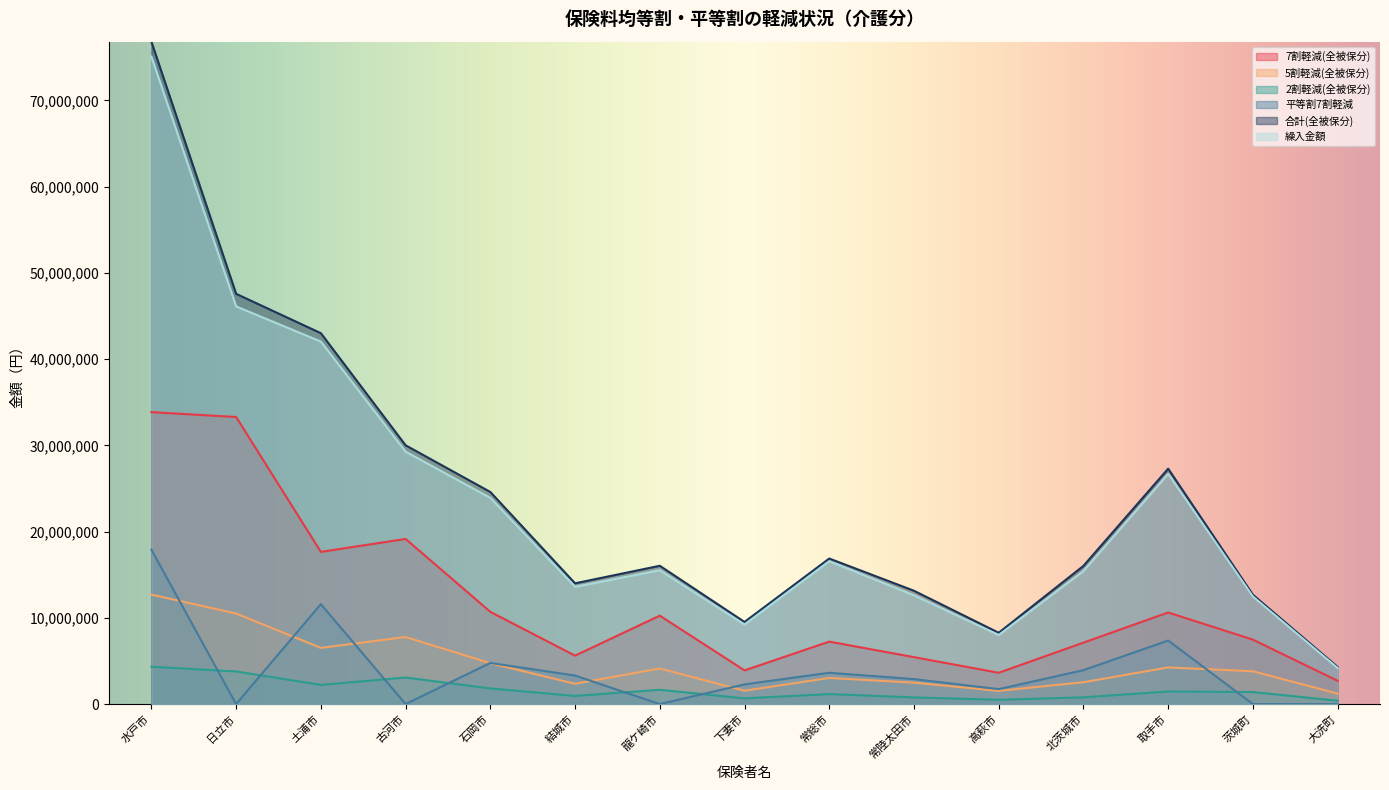

How many lines are shown in the chart?

6